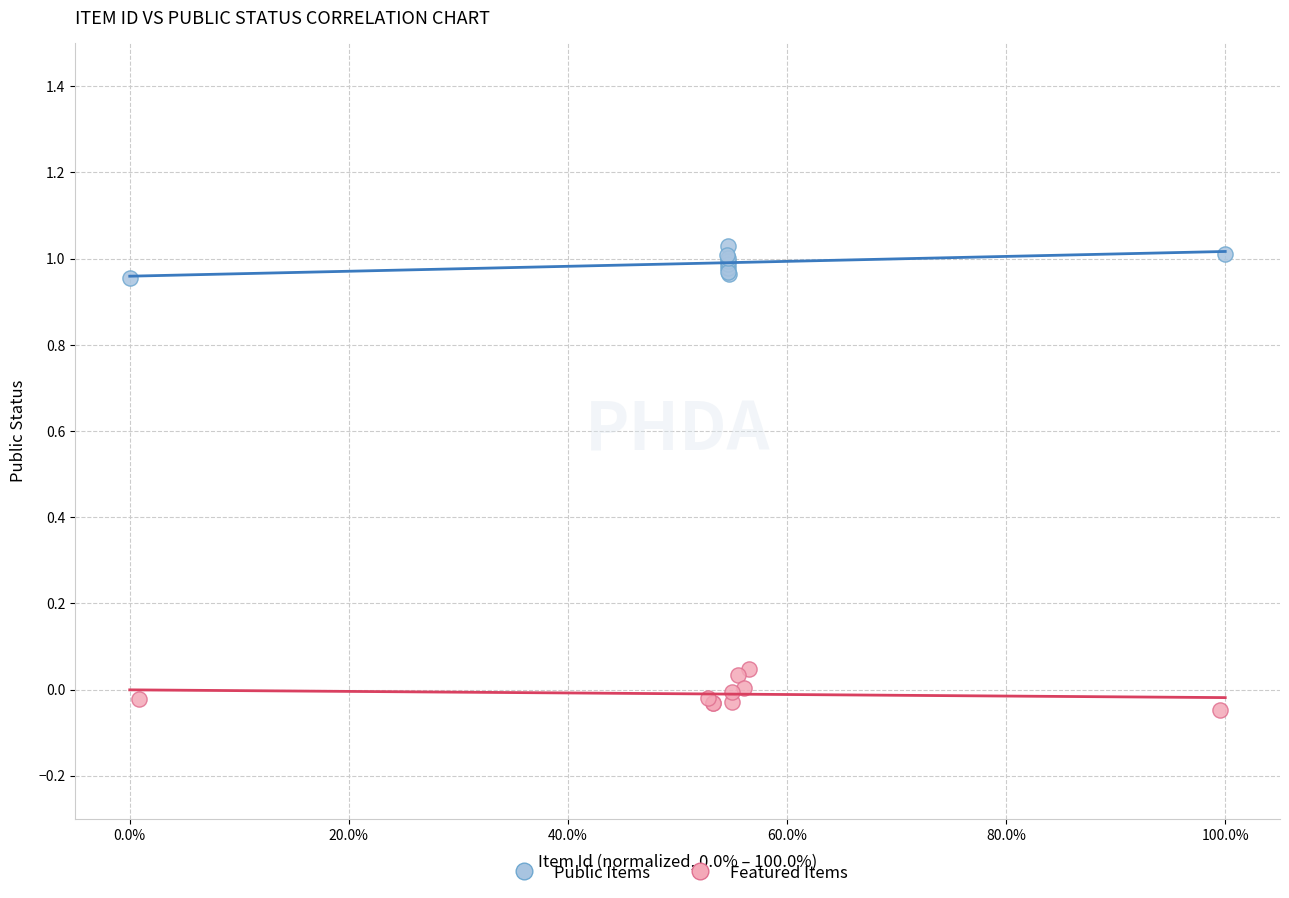

Which series reaches the minimum Y coordinate?

Featured Items